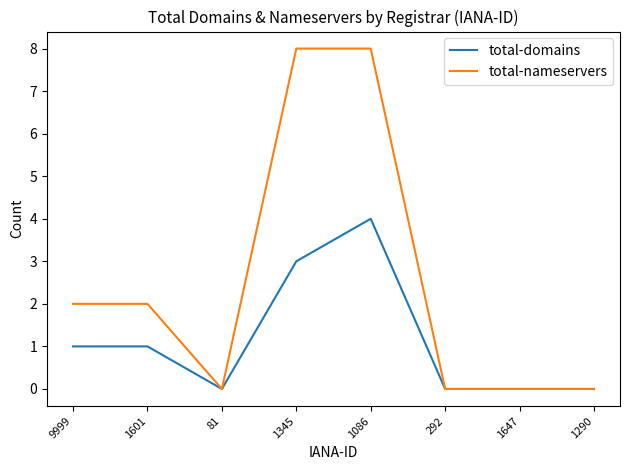

What position from the left is 292?

6